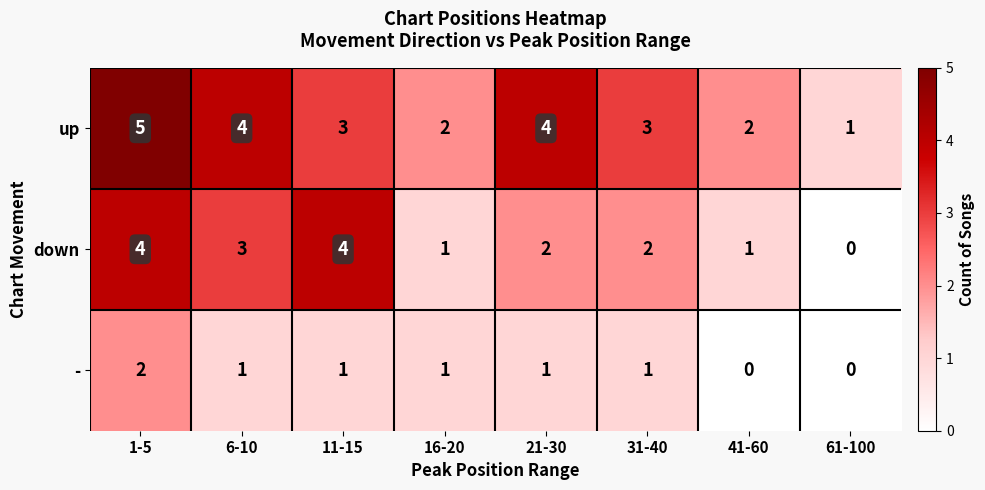

At which category is the sum across all series the highest?

1-5